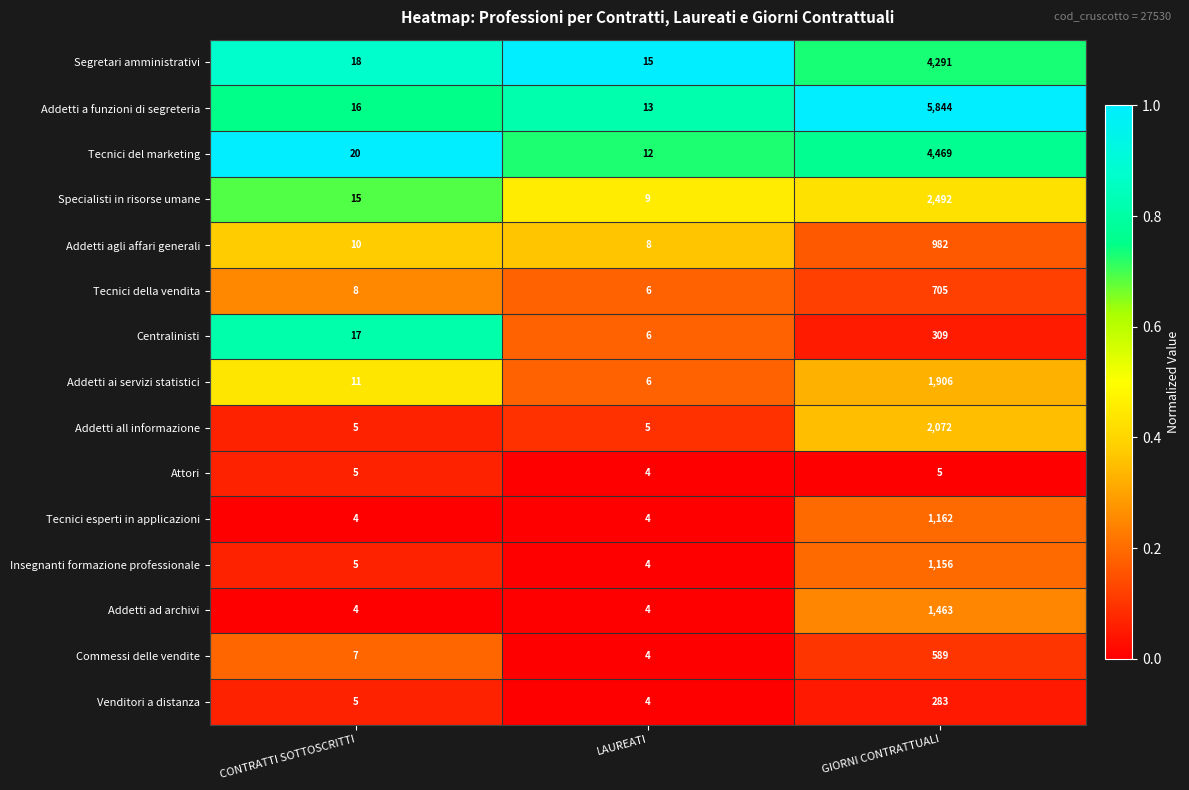

Which series has the largest total across all categories?

Addetti a funzioni di segreteria